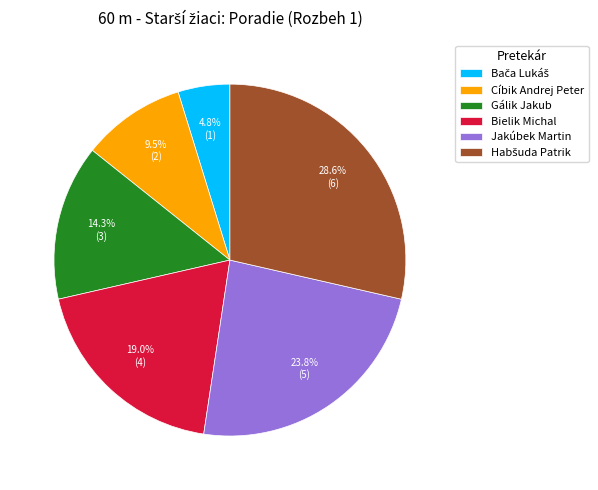

What percentage is NOT represented by Jakúbek Martin?

76.2%